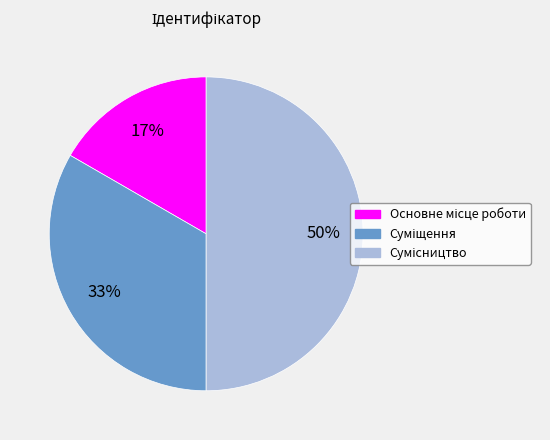

To the nearest percent, what is the difference between the largest and smallest slice percentages?

33%